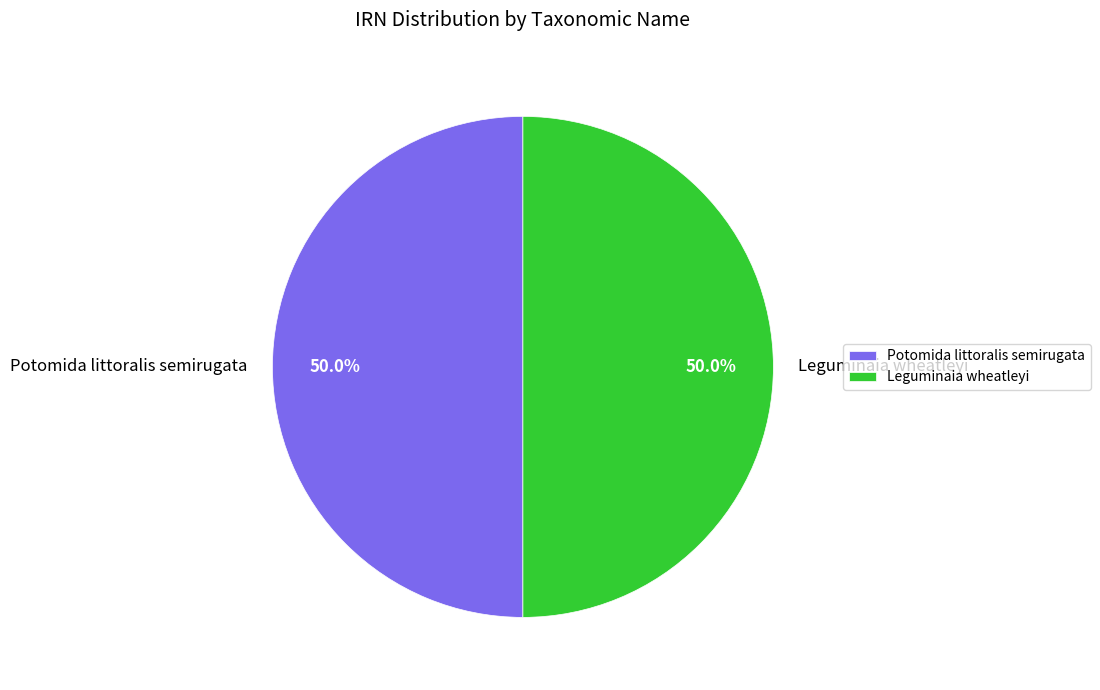

What percentage is NOT represented by Leguminaia wheatleyi?

50.0%